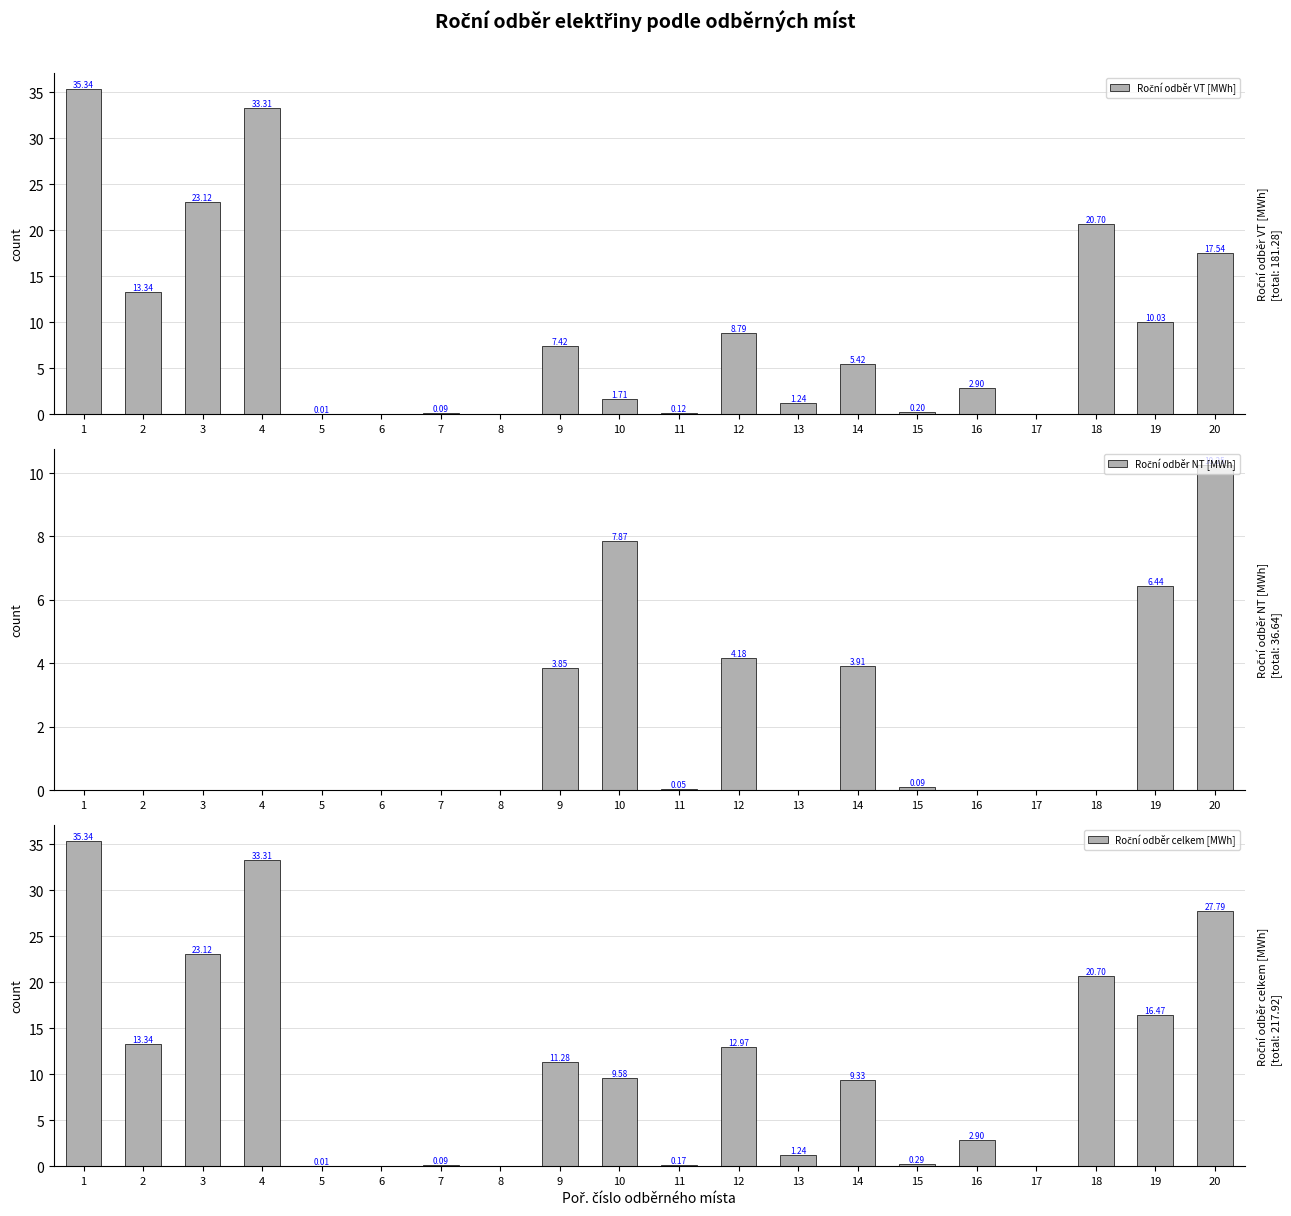

Rank the series at 20 from highest to lowest value.

Roční odběr celkem [MWh], Roční odběr VT [MWh], Roční odběr NT [MWh]